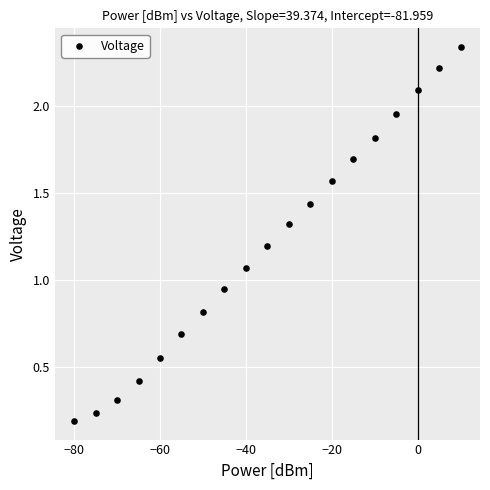

What is the range of Y values (max minus min)?

2.1